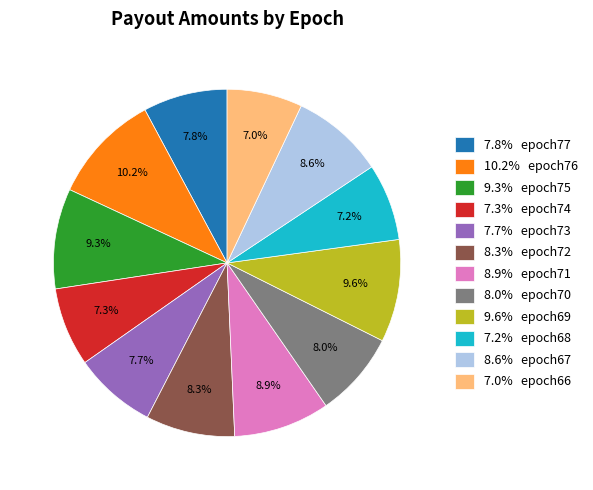

Which category has the biggest portion of the pie?

10.2% epoch76